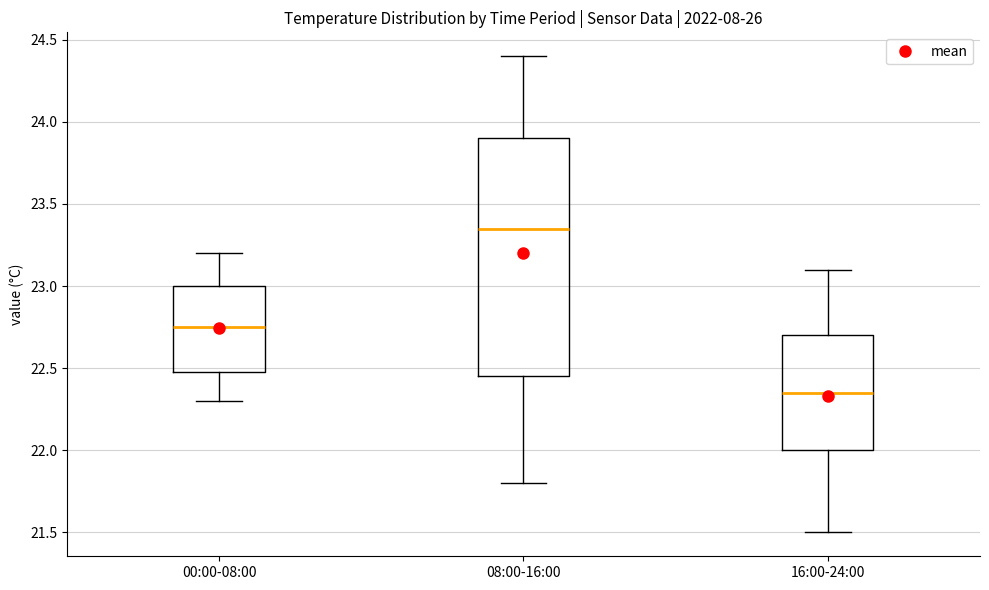

Comparing the boxes themselves (not the whiskers), which one is the tallest?

08:00-16:00